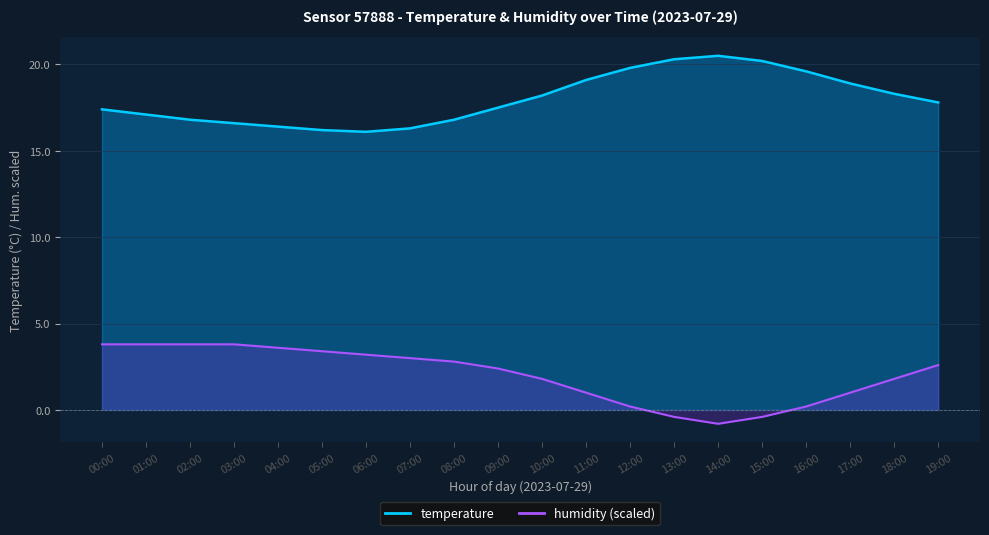

At which category does temperature reach its first local peak?

14:00